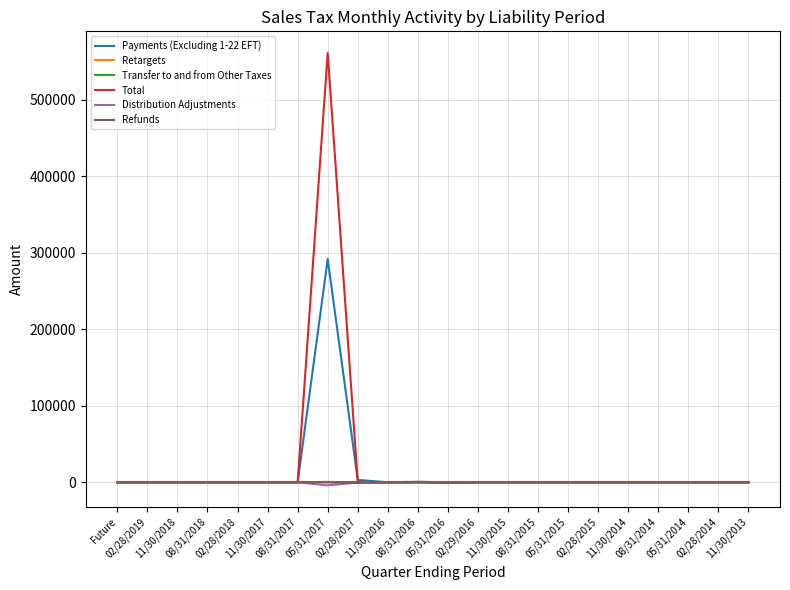

Which series has the largest range (max minus min)?

Total